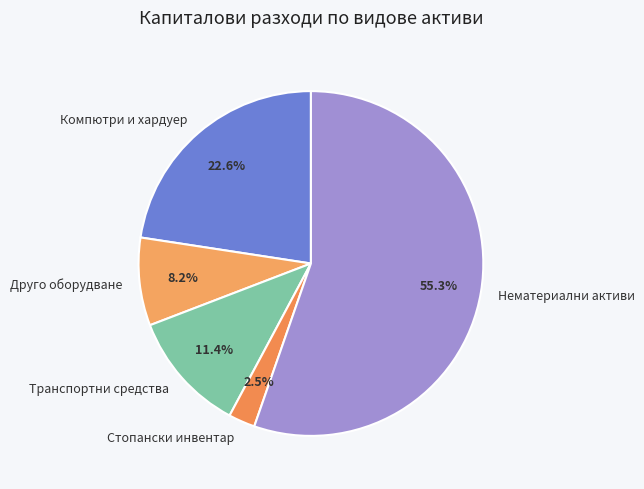

What portion of the pie excludes Компютри и хардуер?

77.4%